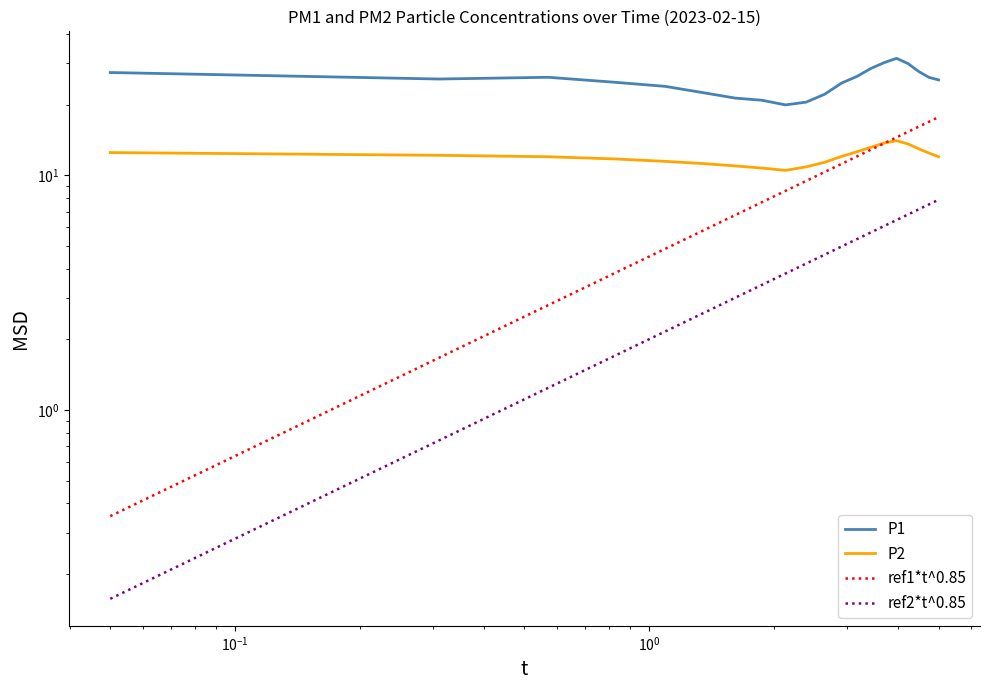

True or false: P1 and P2 intersect in this chart.

False